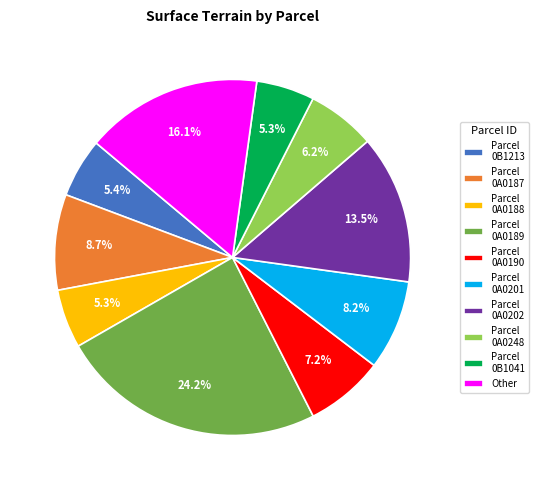

What is the ratio of the value at Other to the value at Parcel 0B1041?

3.0